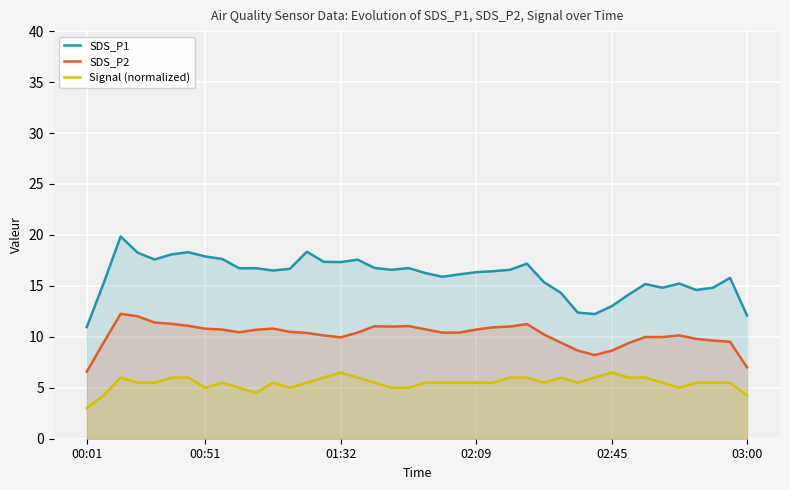

What is the highest value of the SDS_P2 series?

12.3